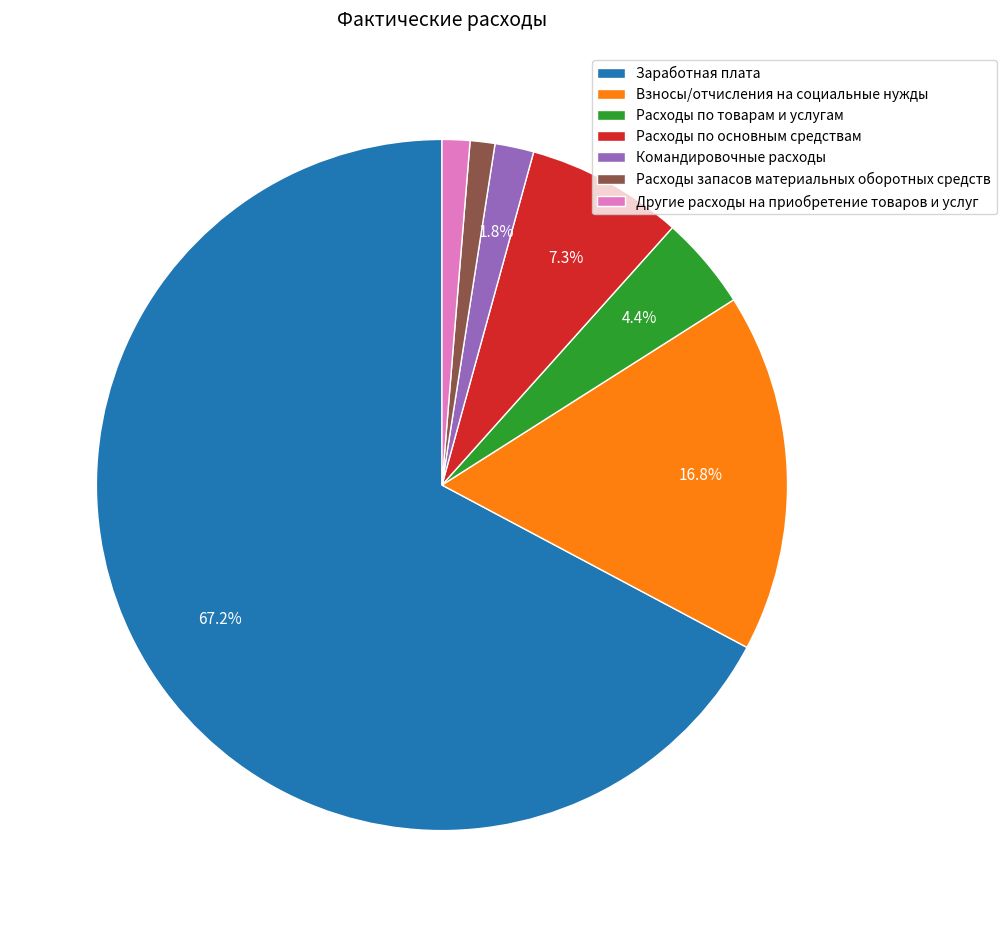

Which category accounts for the majority?

Заработная плата